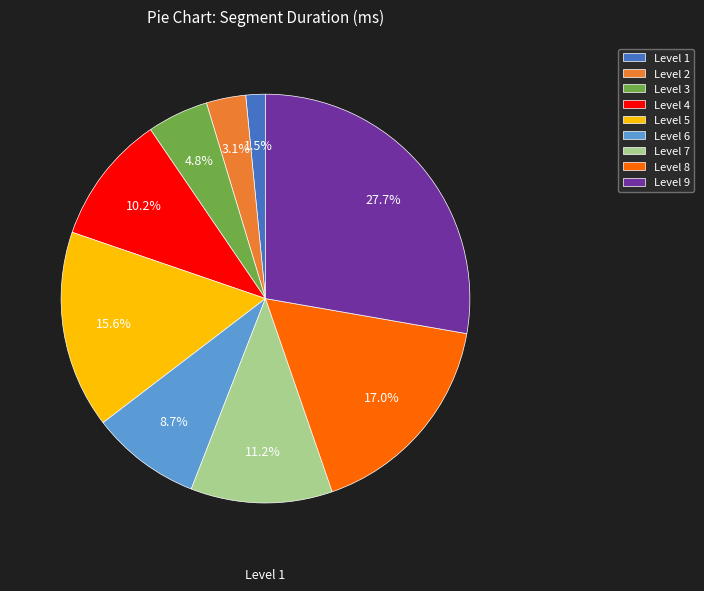

What percentage is NOT represented by Level 8?

83.0%